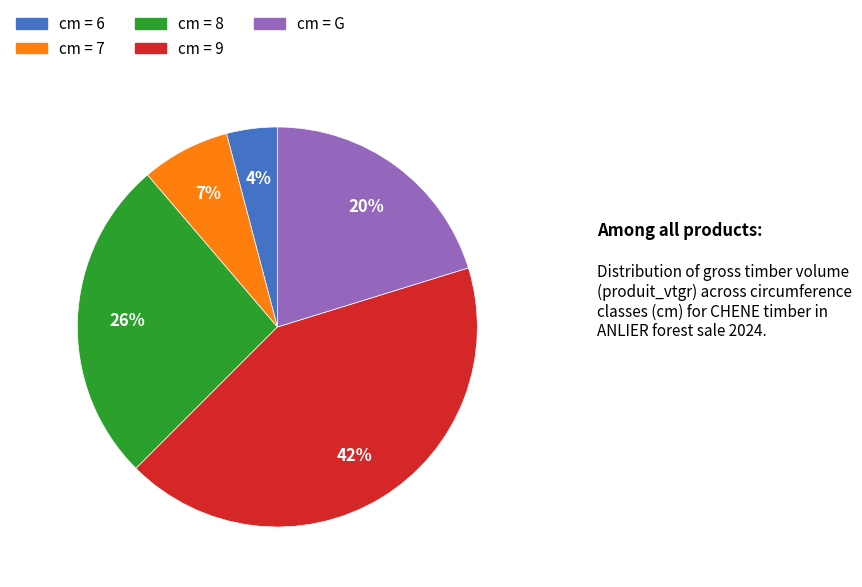

Is there any slice that represents more than half of the pie?

No